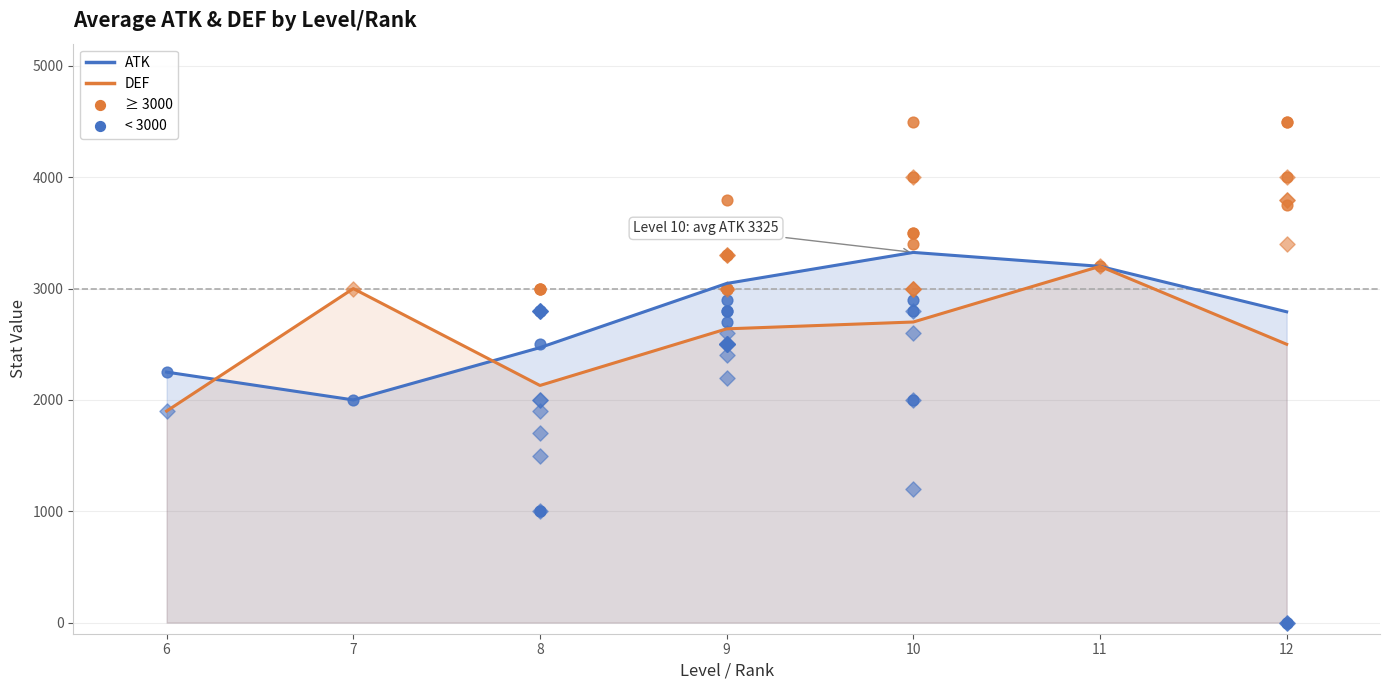

At how many categories does at least one series exceed 2700?

5